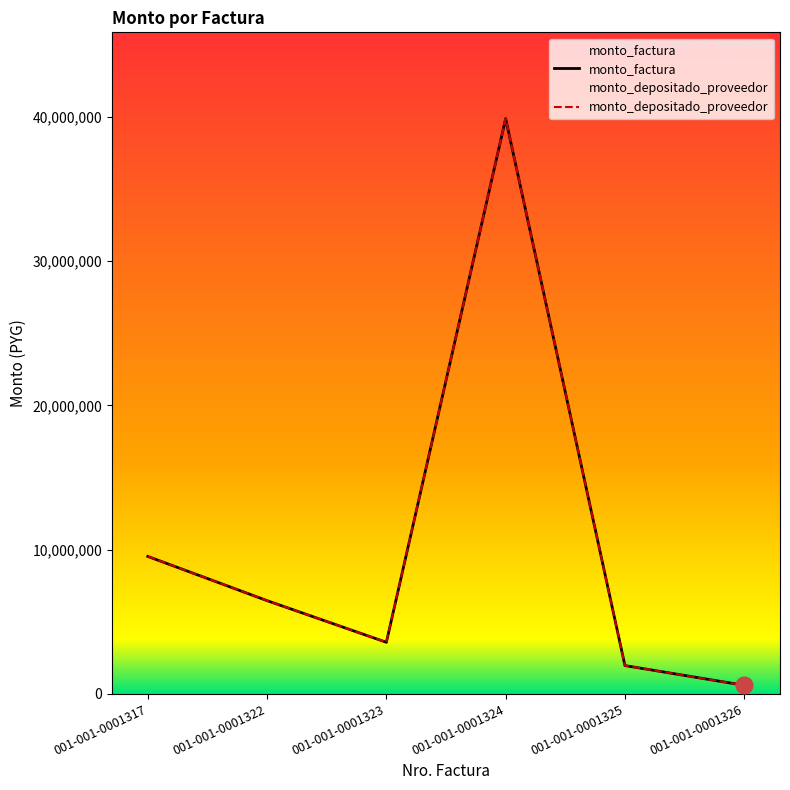

What is the value of the monto_factura point at the 6th from the left?

588000